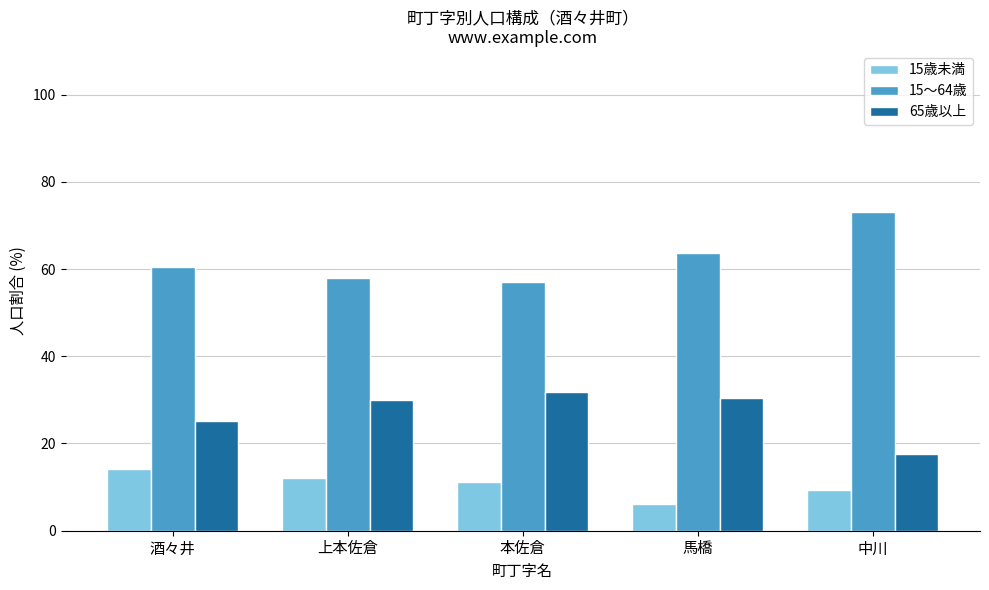

Where does the 65歳以上 series first go above 30?

上本佐倉